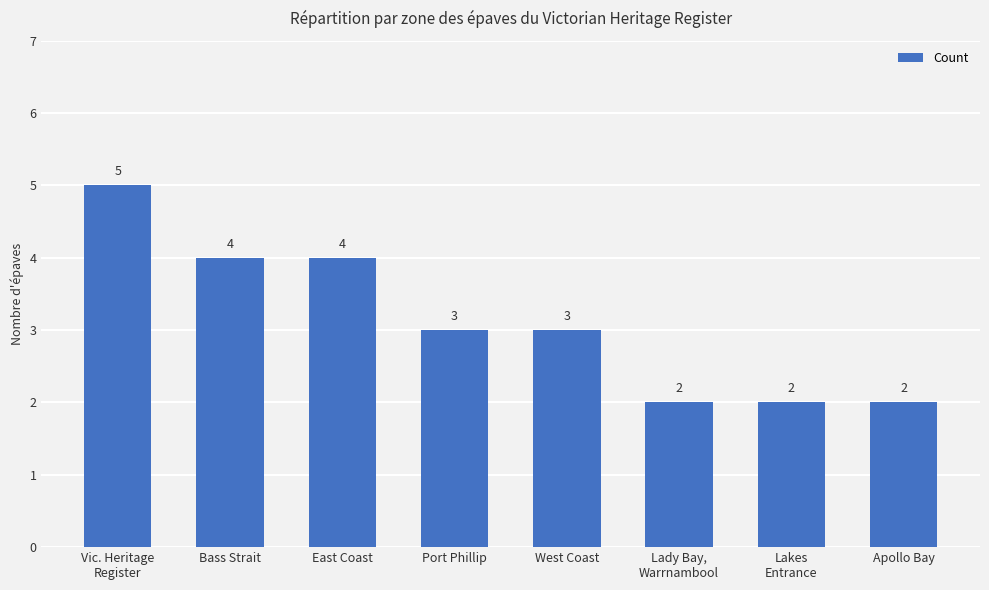

What is the difference between the second highest and second lowest values?

2